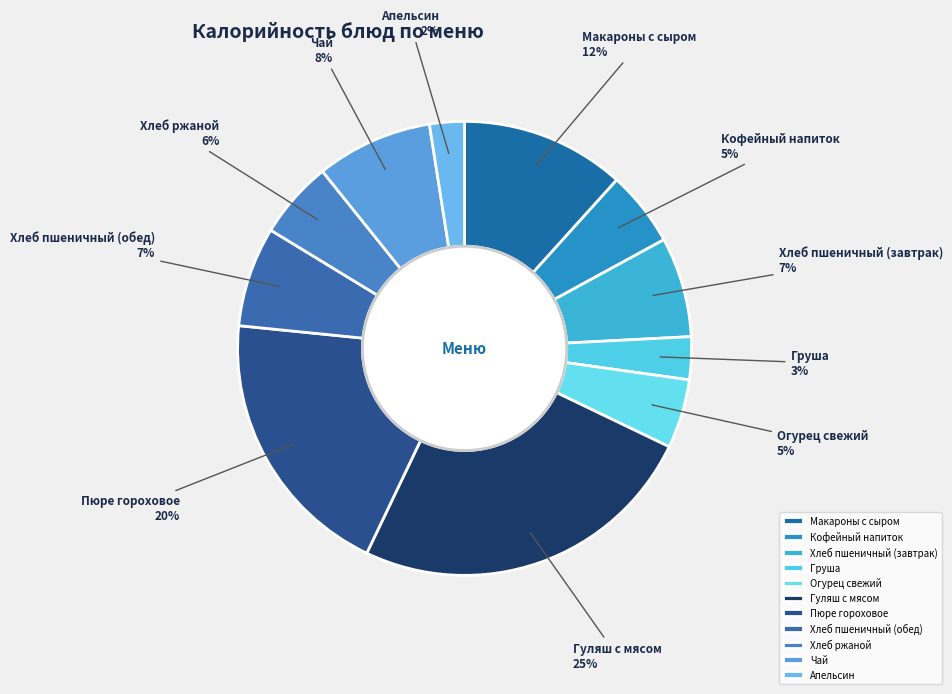

How many segments does this pie chart have?

11